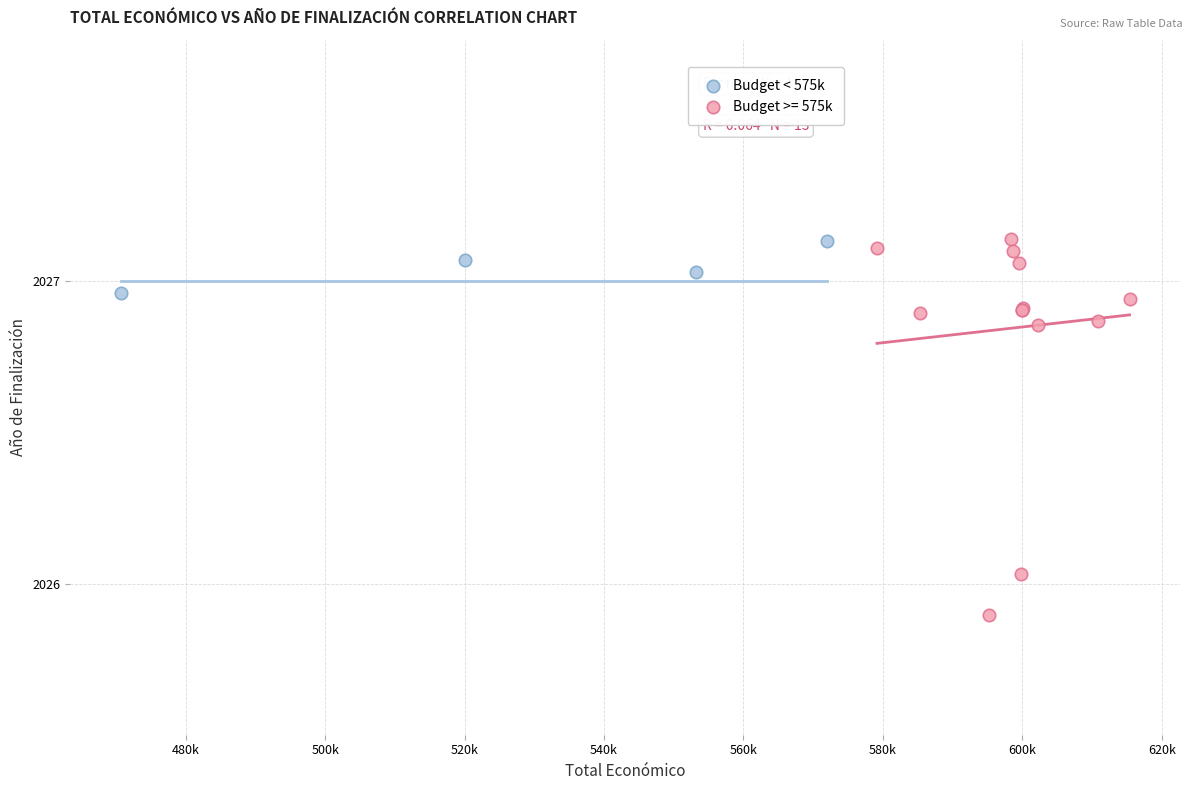

Which series has the largest Y range (max minus min)?

Budget >= 575k